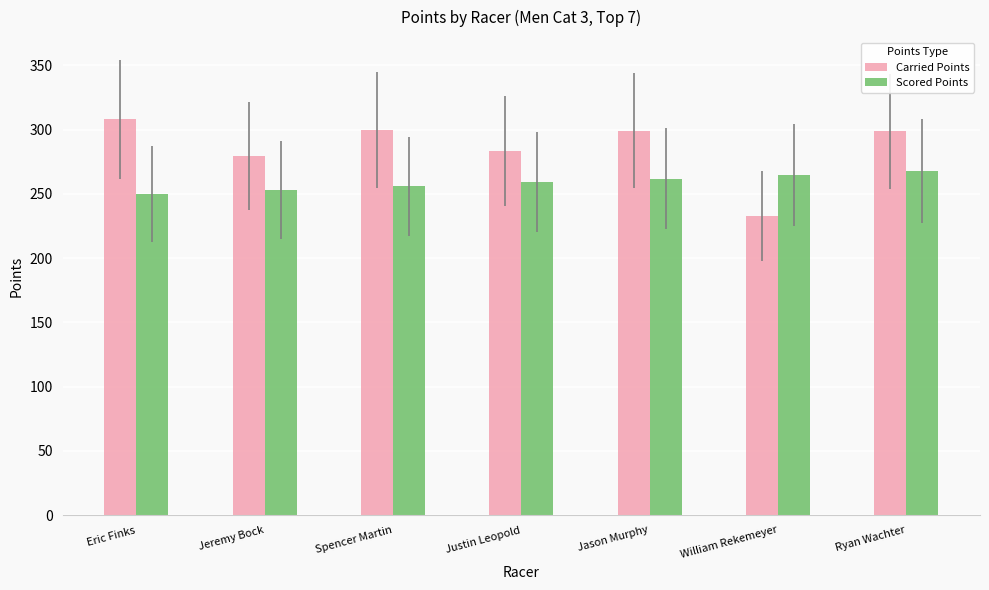

Which category has the lowest value across all series?

William Rekemeyer